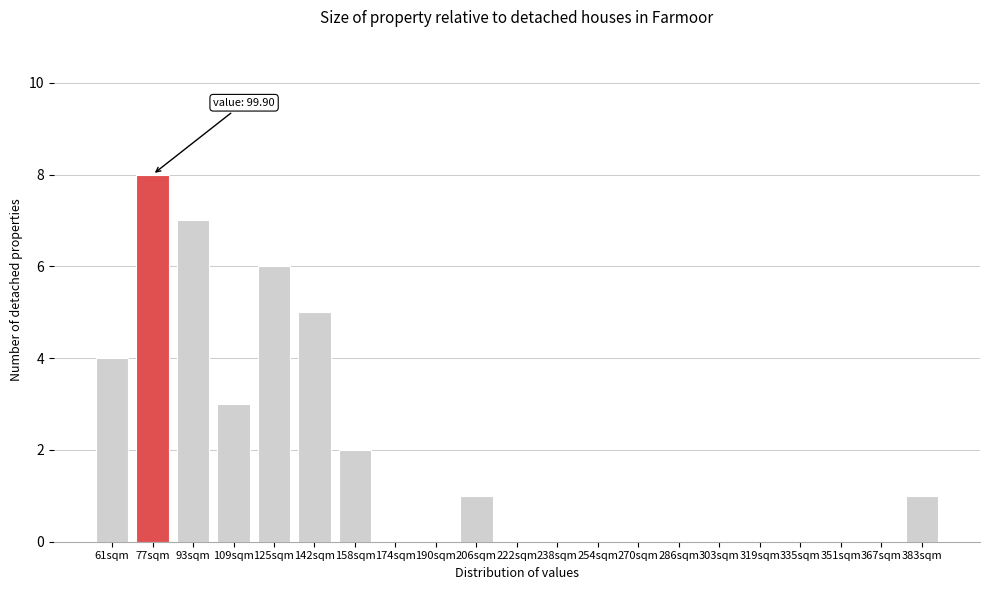

Reading right to left, transcribe all the data shown in this chart.

383sqm=1	367sqm=0	351sqm=0	335sqm=0	319sqm=0	303sqm=0	286sqm=0	270sqm=0	254sqm=0	238sqm=0	222sqm=0	206sqm=1	190sqm=0	174sqm=0	158sqm=2	142sqm=5	125sqm=6	109sqm=3	93sqm=7	77sqm=8	61sqm=4